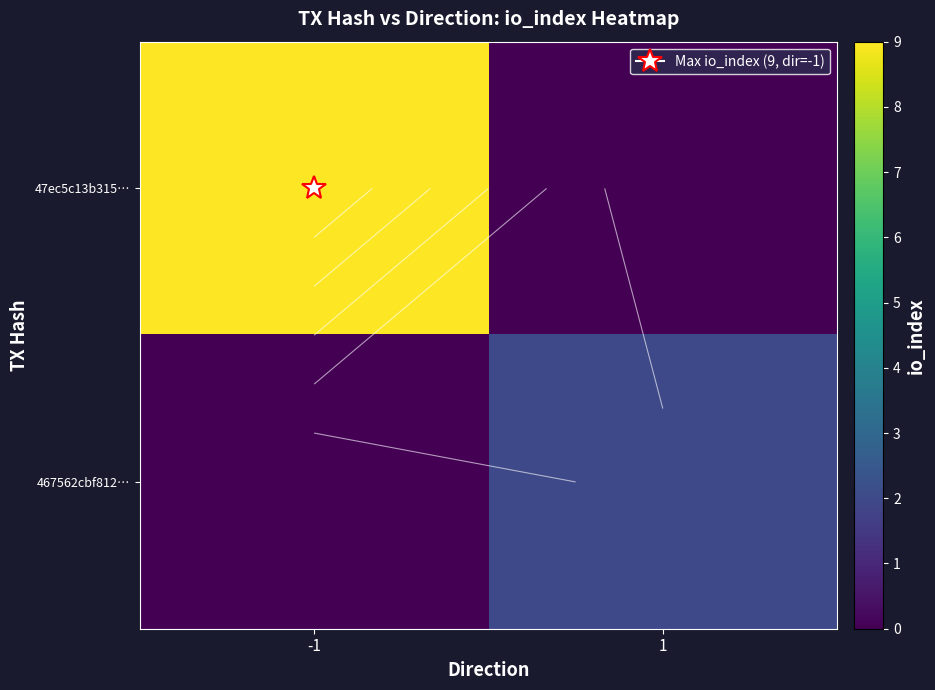

True or false: 47ec5c13b315… has a value of 0 at 1.

True